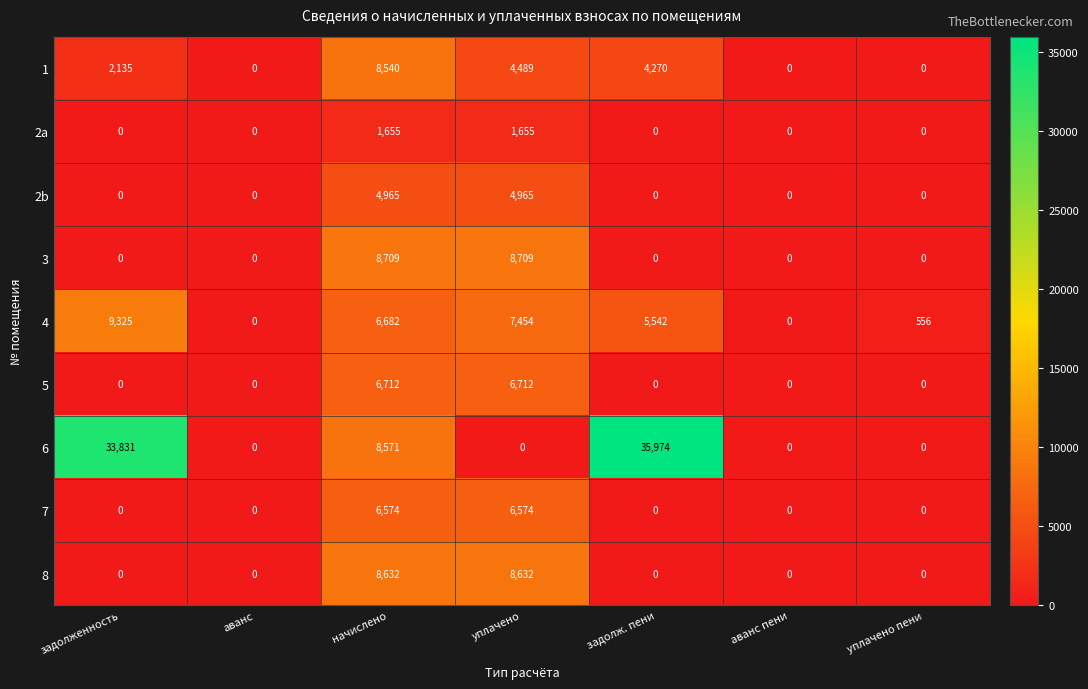

At which category is the sum across all series the highest?

начислено